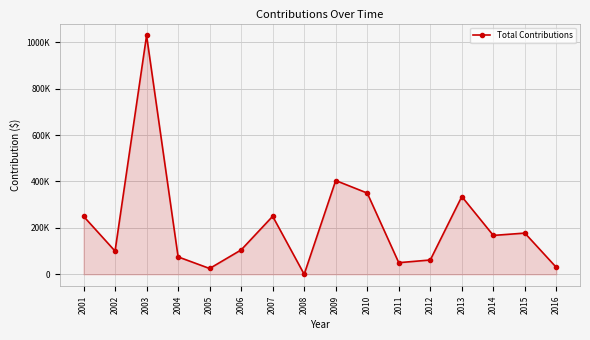

True or false: there are more than 0 points higher than both neighbors.

True